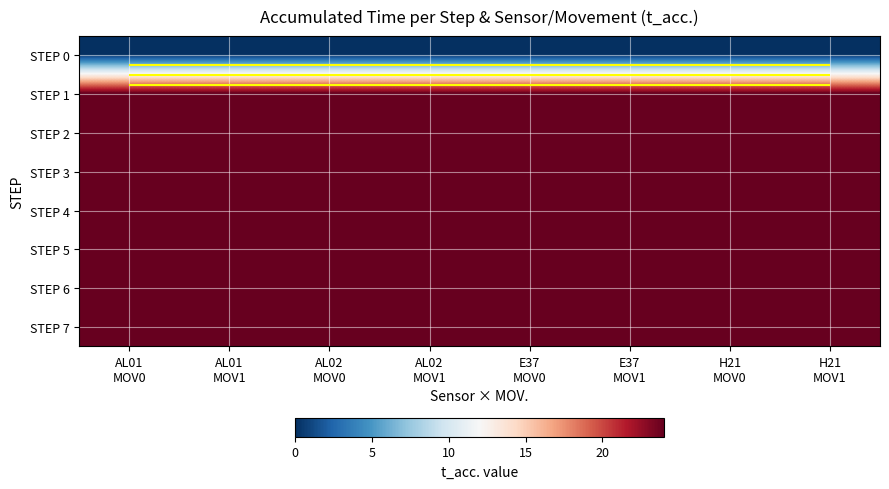

What is the total value across all series at AL01
MOV0?

168